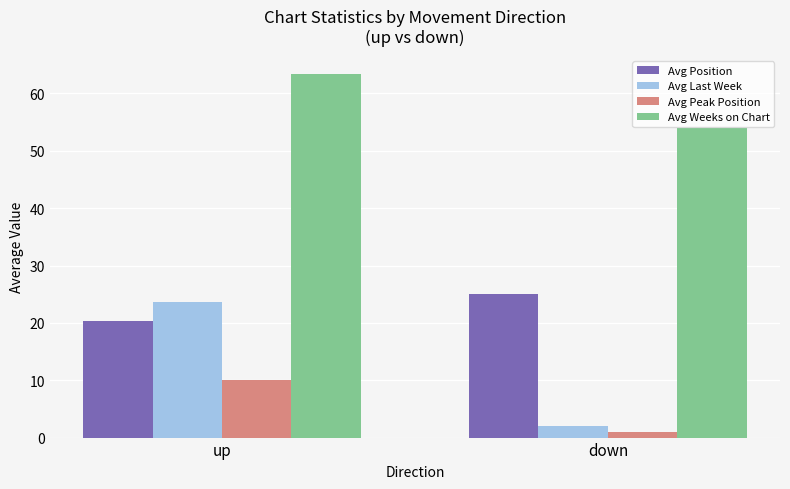

At up, list the series in order from smallest to largest.

Avg Peak Position, Avg Position, Avg Last Week, Avg Weeks on Chart